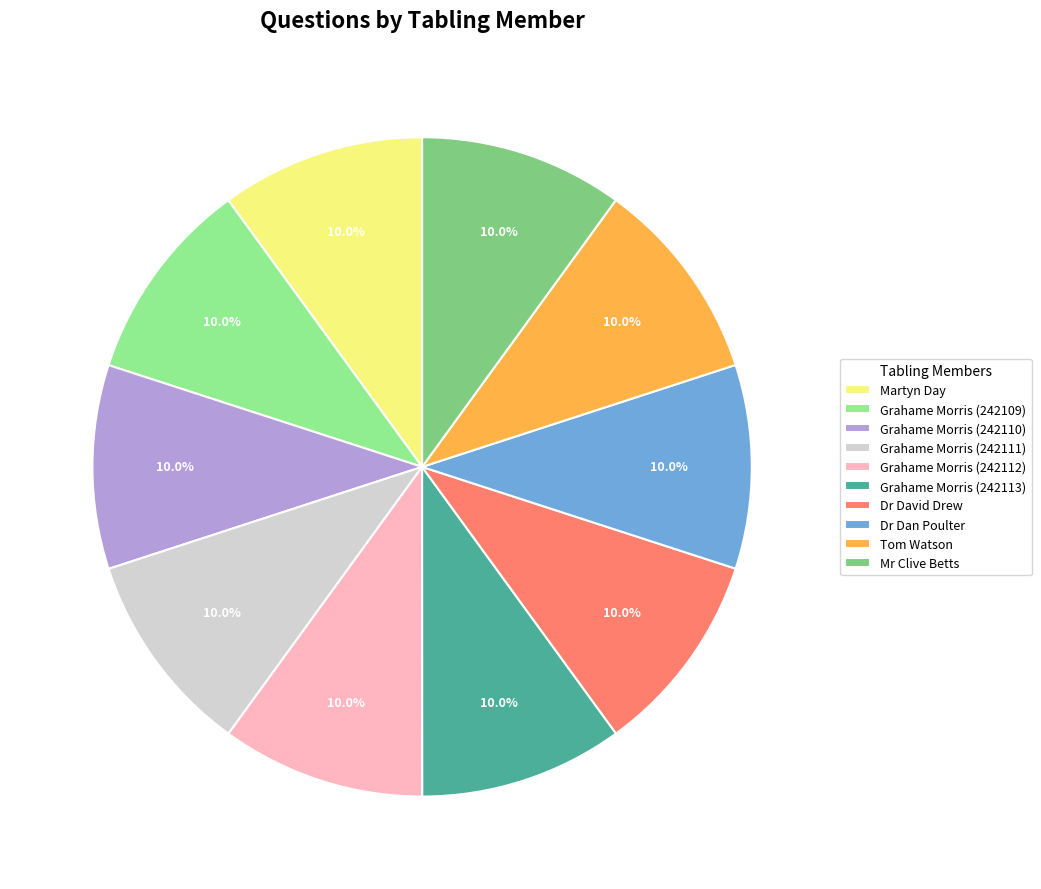

What is the ratio of the value at Grahame Morris (242112) to the value at Grahame Morris (242111)?

1.0